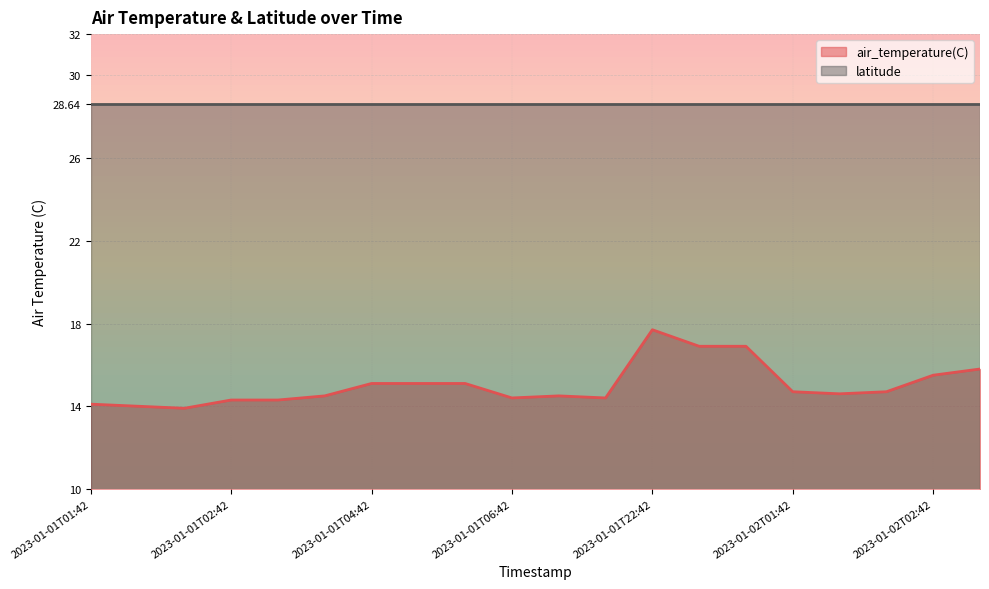

Does the chart display data point markers on the line(s)?

No